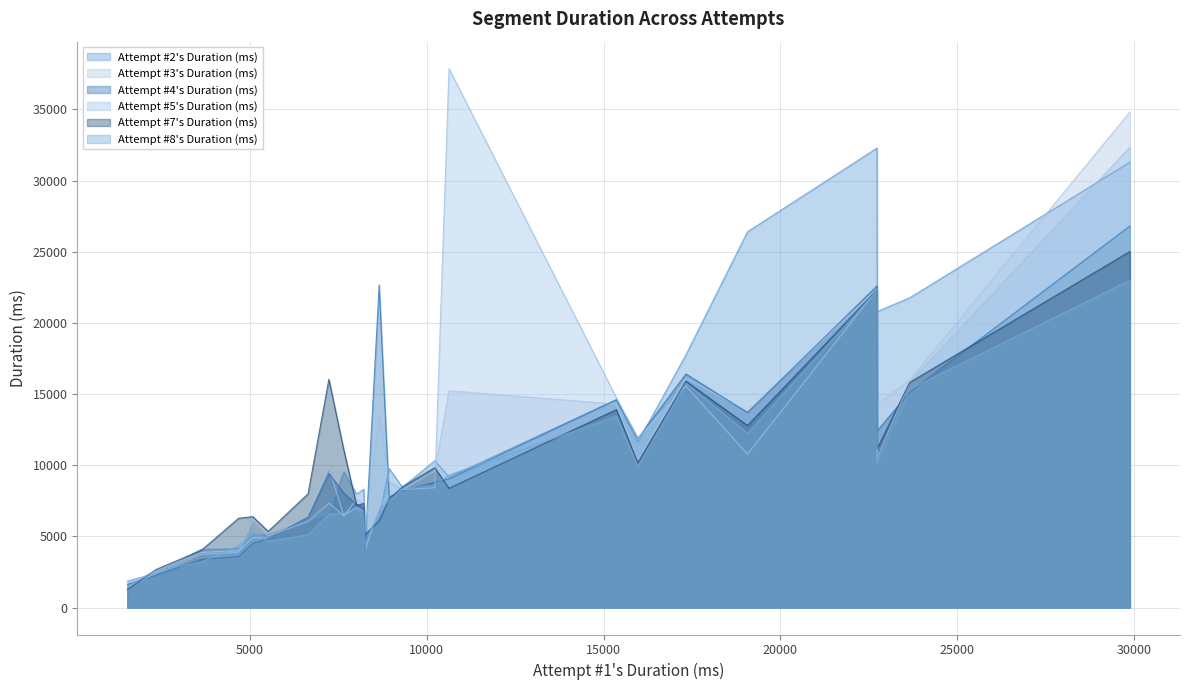

Does the chart display data point markers on the line(s)?

No